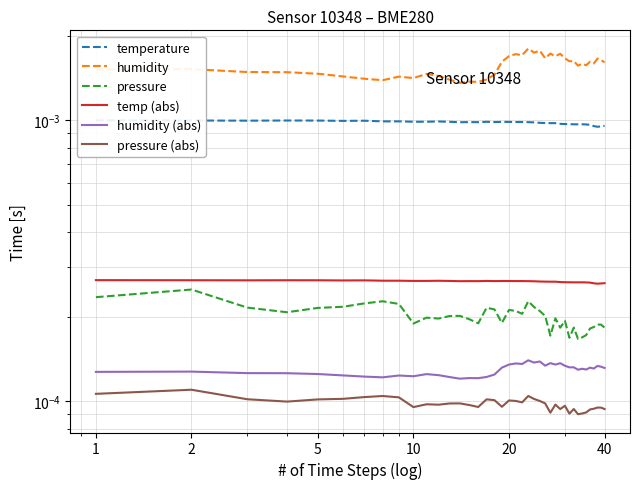

Which series has the largest range (max minus min)?

humidity